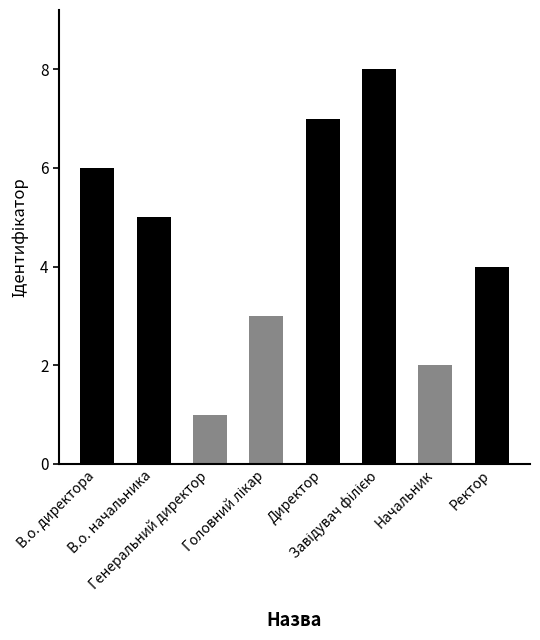

What is the difference between the maximum and minimum values?

7